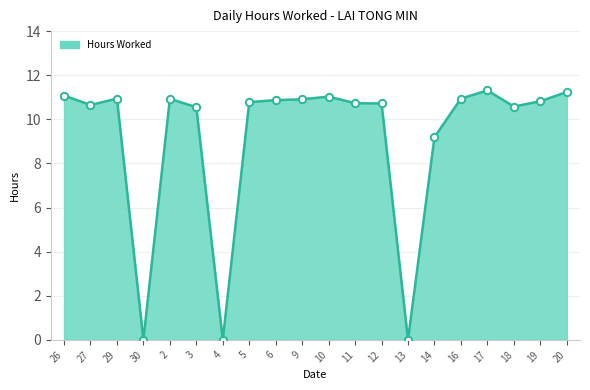

Between 26 and 29, which is larger?

26